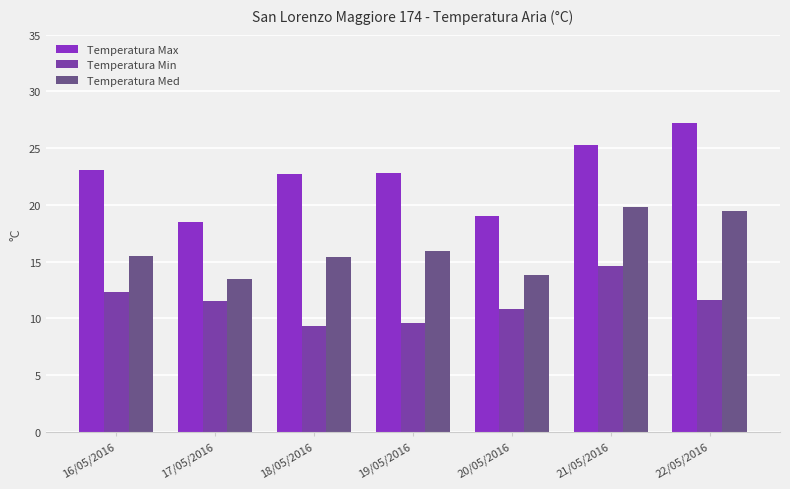

Between 17/05/2016 and 19/05/2016, which is larger?

19/05/2016